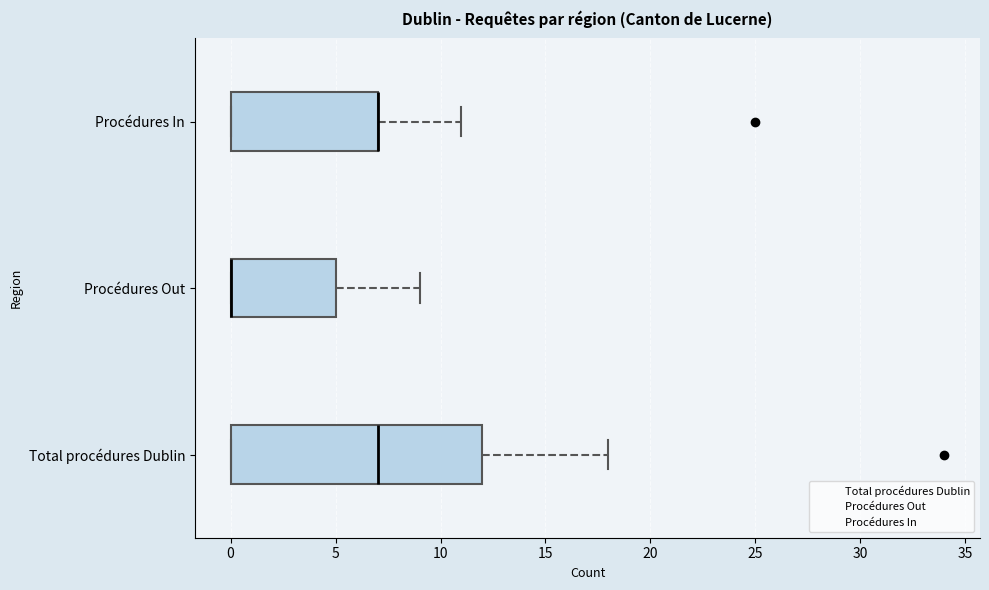

Where does the right whisker of the box for Procédures In end on the x-axis? The values are not printed on the chart, so give them approximately, as read against the axis.

11